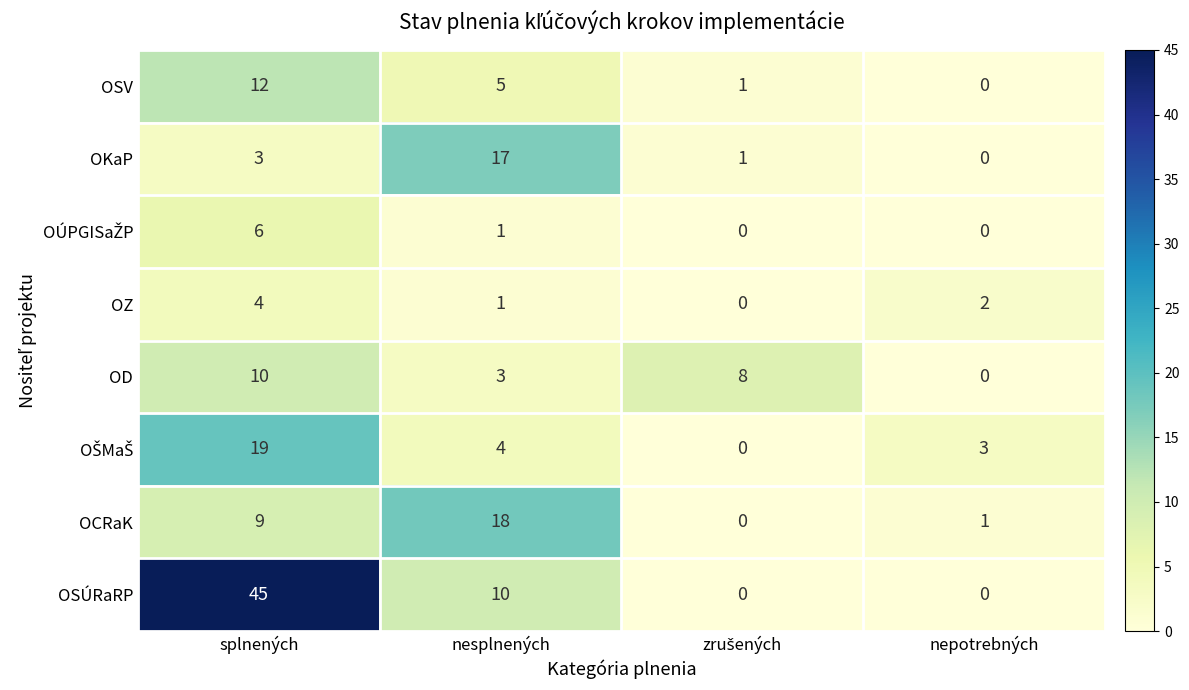

Which series has the largest range (max minus min)?

OSÚRaRP